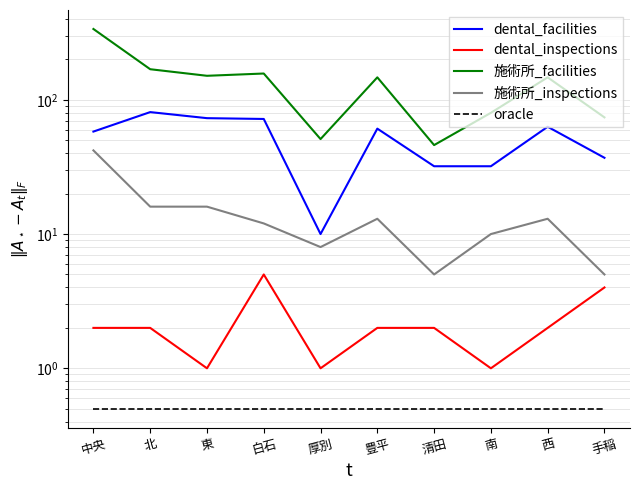

Which series has the largest range (max minus min)?

施術所_facilities